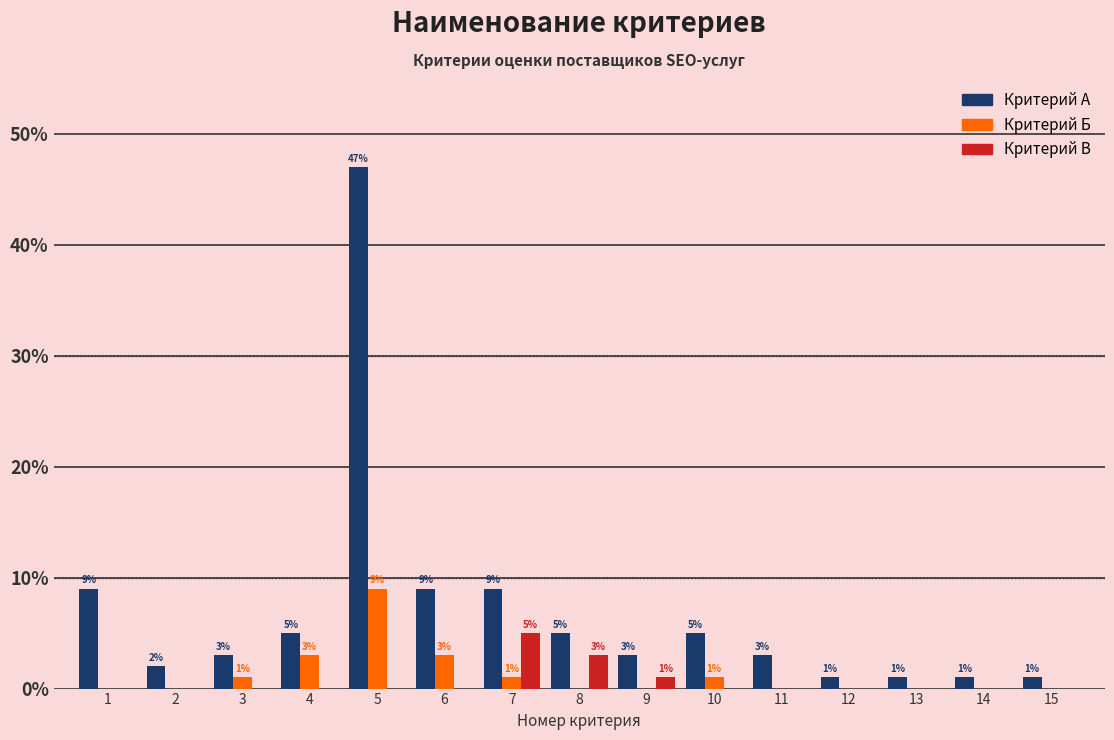

What is the maximum value shown in the chart?

47